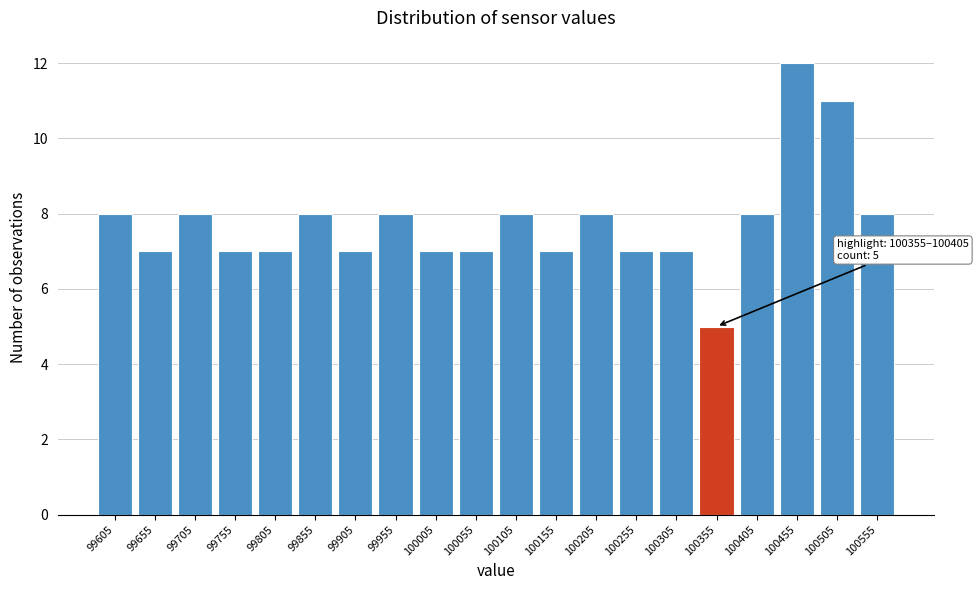

Reading left to right, list all the values displayed in this chart.

8	7	8	7	7	8	7	8	7	7	8	7	8	7	7	5	8	12	11	8